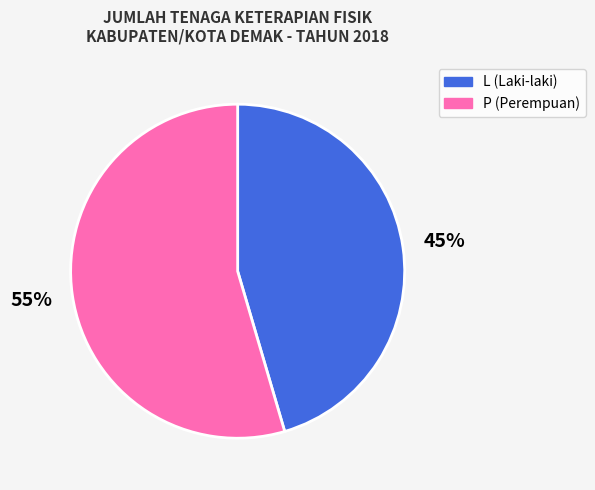

Which slice represents more than half of the pie?

P (Perempuan)